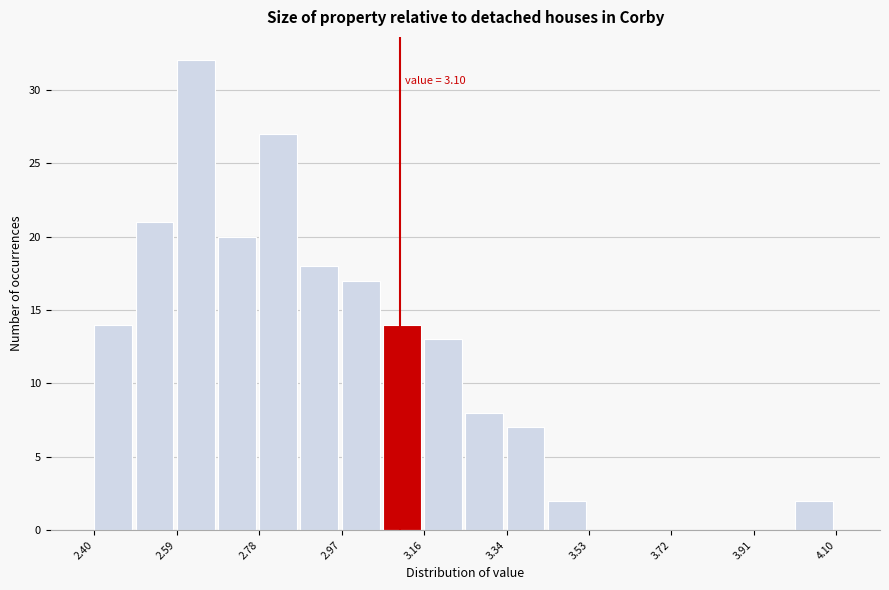

Over which range of the x-axis is the bar tallest?

2.58 to 2.68